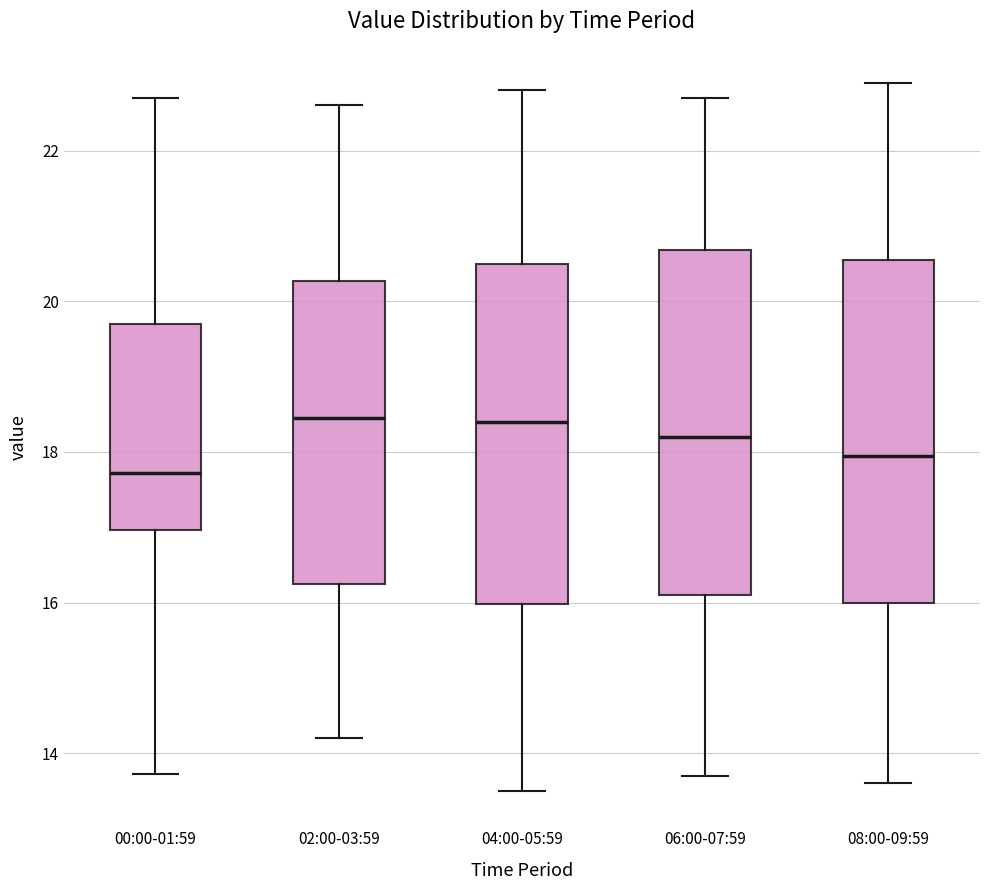

Reading left to right, read every box against the y-axis: the position of its median line, the range the box covers, and the ends of its whiskers. The values are not printed on the chart, so give them approximately, as read against the axis.

00:00-01:59: median 17.8, box 17.0 to 19.6, whiskers 13.8 to 22.8
02:00-03:59: median 18.4, box 16.2 to 20.2, whiskers 14.2 to 22.6
04:00-05:59: median 18.4, box 16.0 to 20.6, whiskers 13.6 to 22.8
06:00-07:59: median 18.2, box 16.2 to 20.6, whiskers 13.8 to 22.8
08:00-09:59: median 18.0, box 16.0 to 20.6, whiskers 13.6 to 23.0